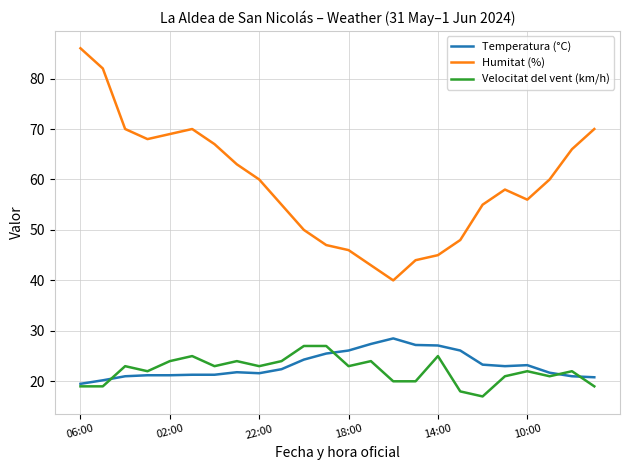

What are all the series names shown in the legend?

Temperatura (°C), Humitat (%), Velocitat del vent (km/h)